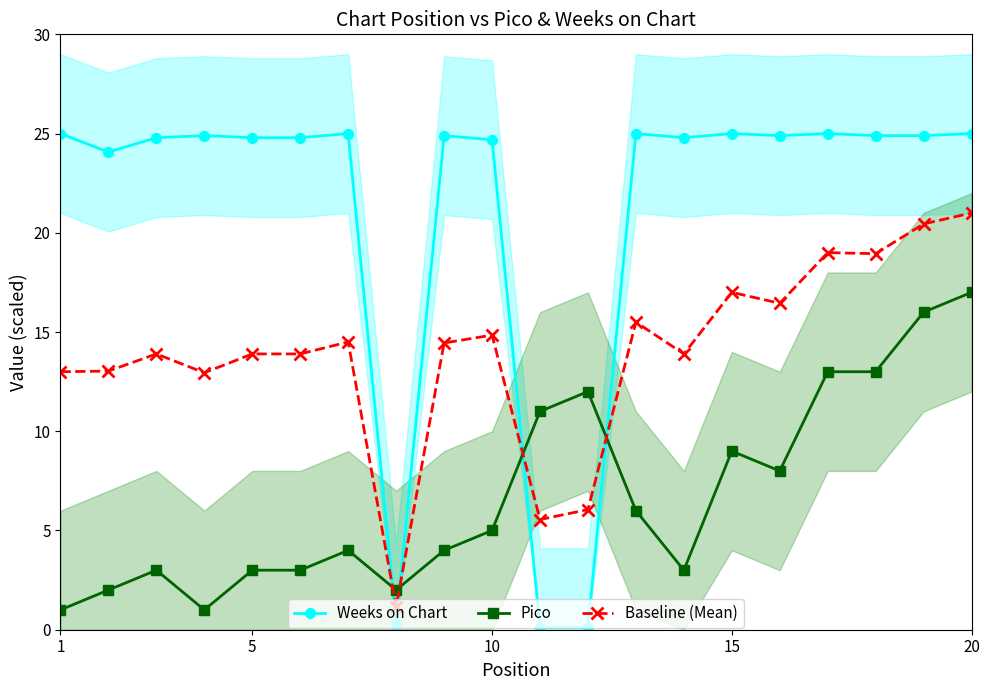

What are all the series names shown in the legend?

Weeks on Chart, Pico, Baseline (Mean)